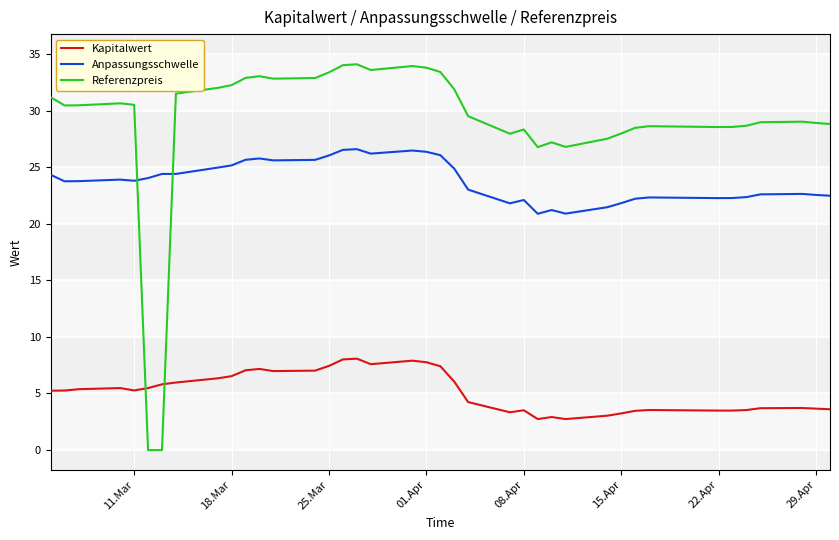

List the series in order of their overall mean, highest first.

Referenzpreis, Anpassungsschwelle, Kapitalwert